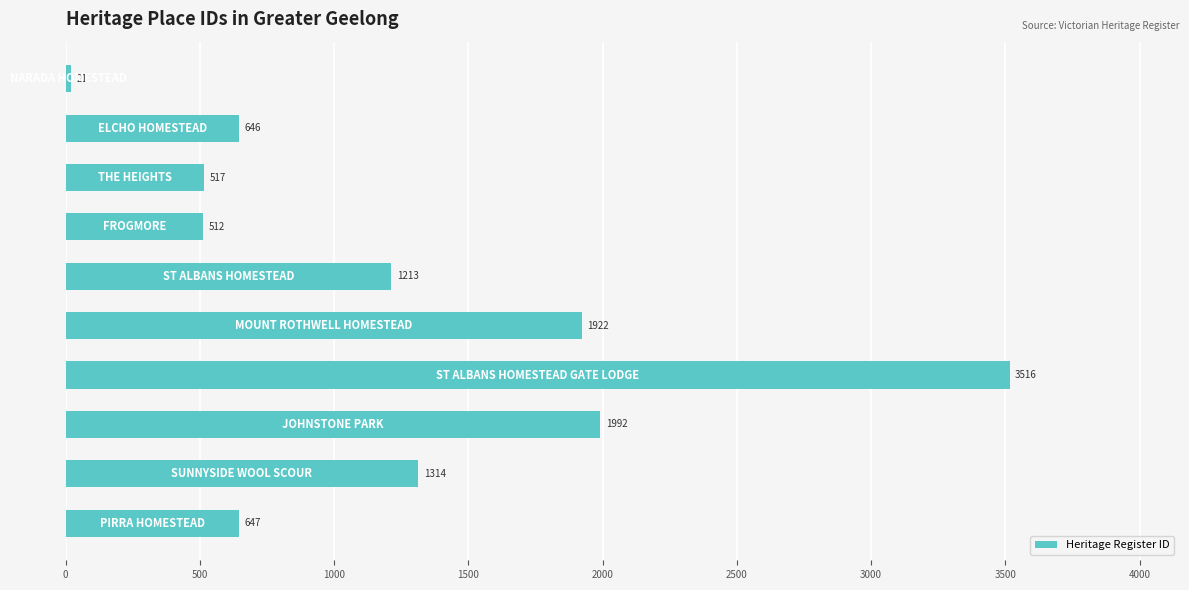

What is the difference between the maximum and minimum values?

3495